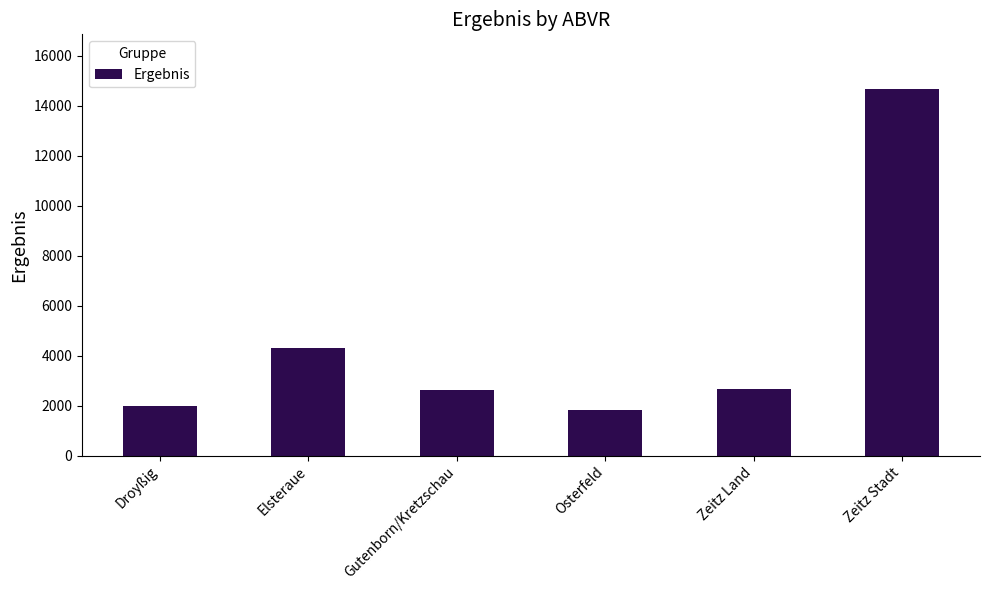

Between Droyßig and Gutenborn/Kretzschau, which is larger?

Gutenborn/Kretzschau